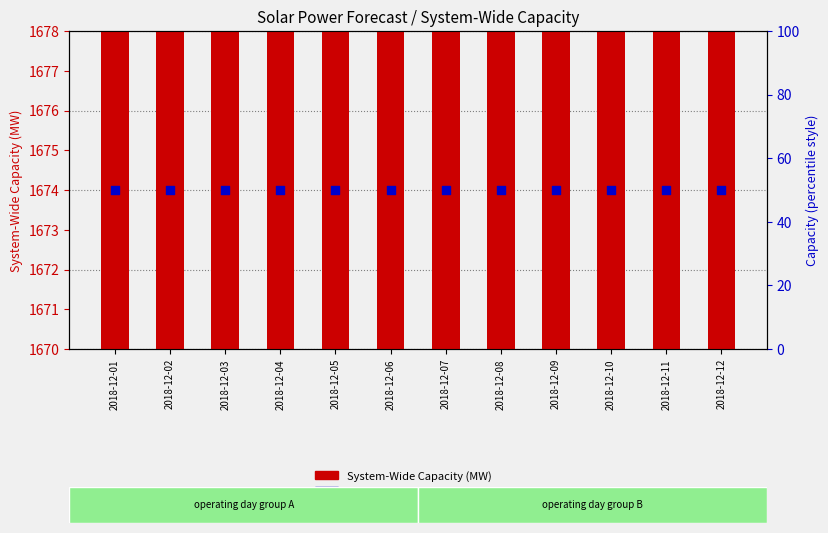

At which category is the sum across all series the highest?

2018-12-01